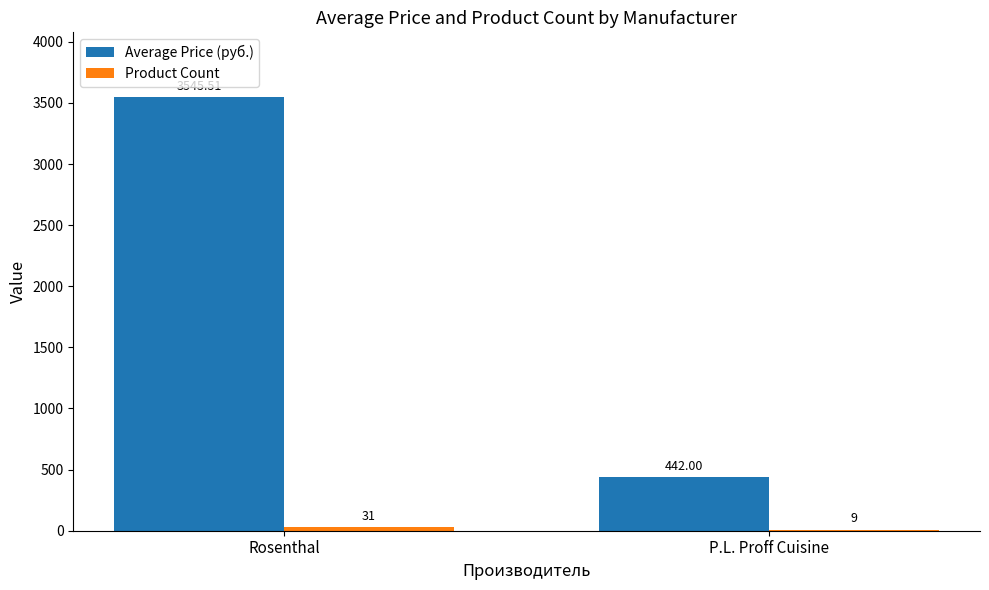

Which series has the largest total across all categories?

Average Price (руб.)